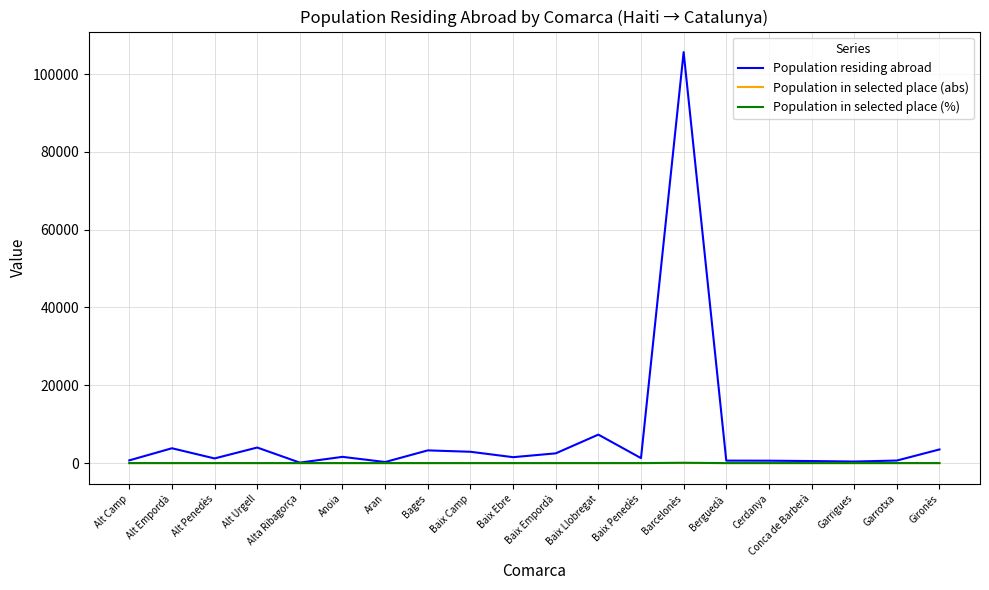

The value of Population in selected place (abs) at Garrigues is 0.0. True or false?

True